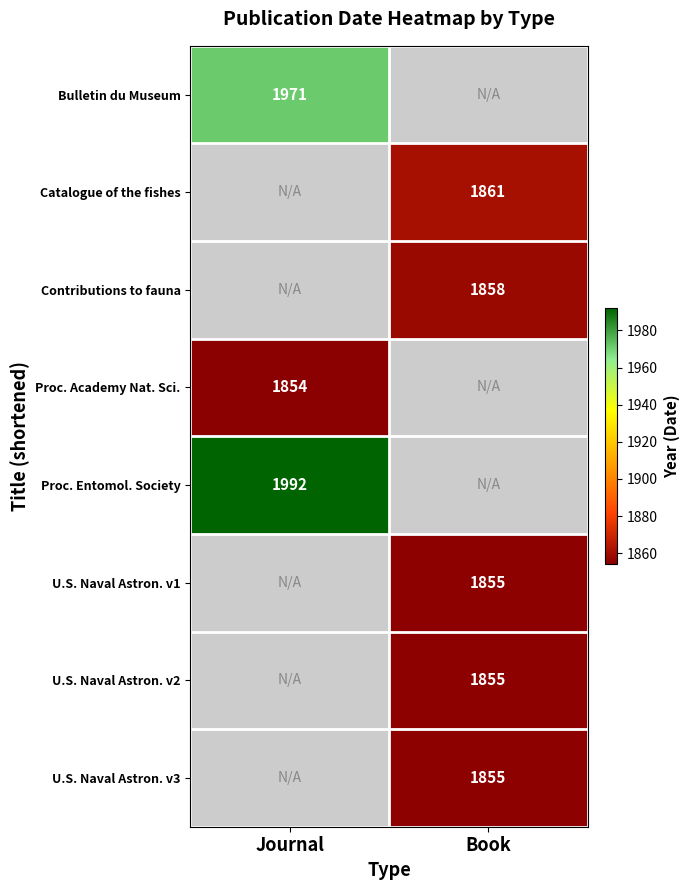

Is it true that U.S. Naval Astron. v1 equals 1855 at Book?

True